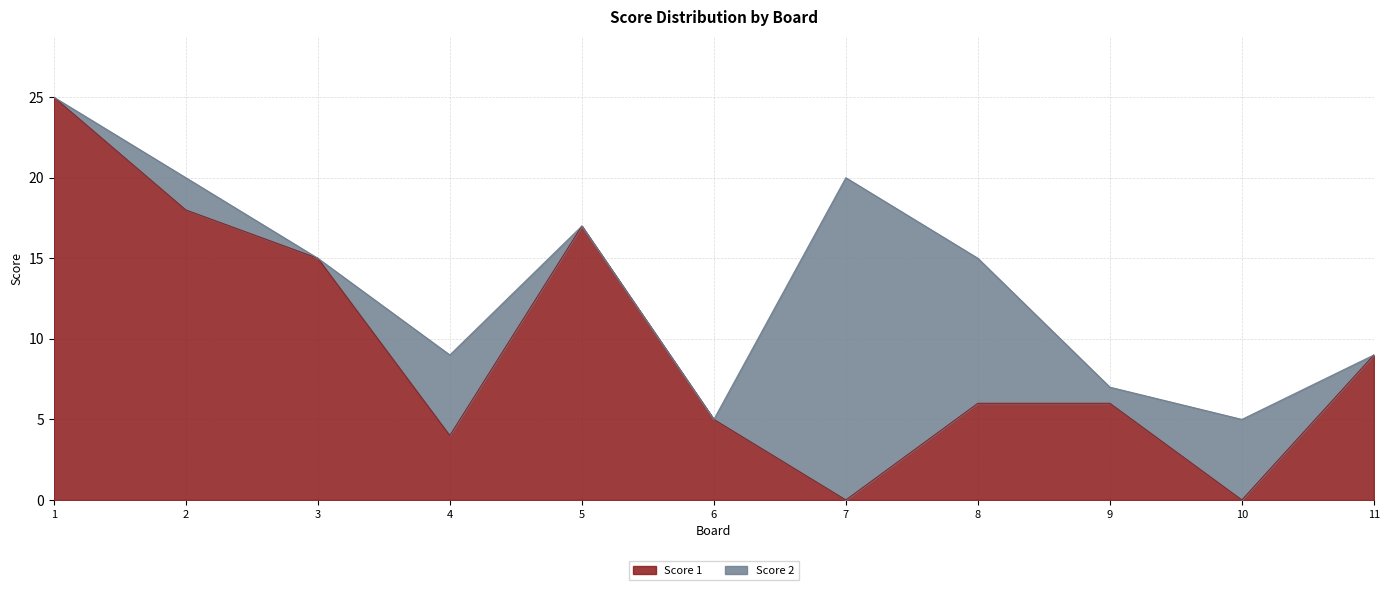

How many lines are shown in the chart?

2